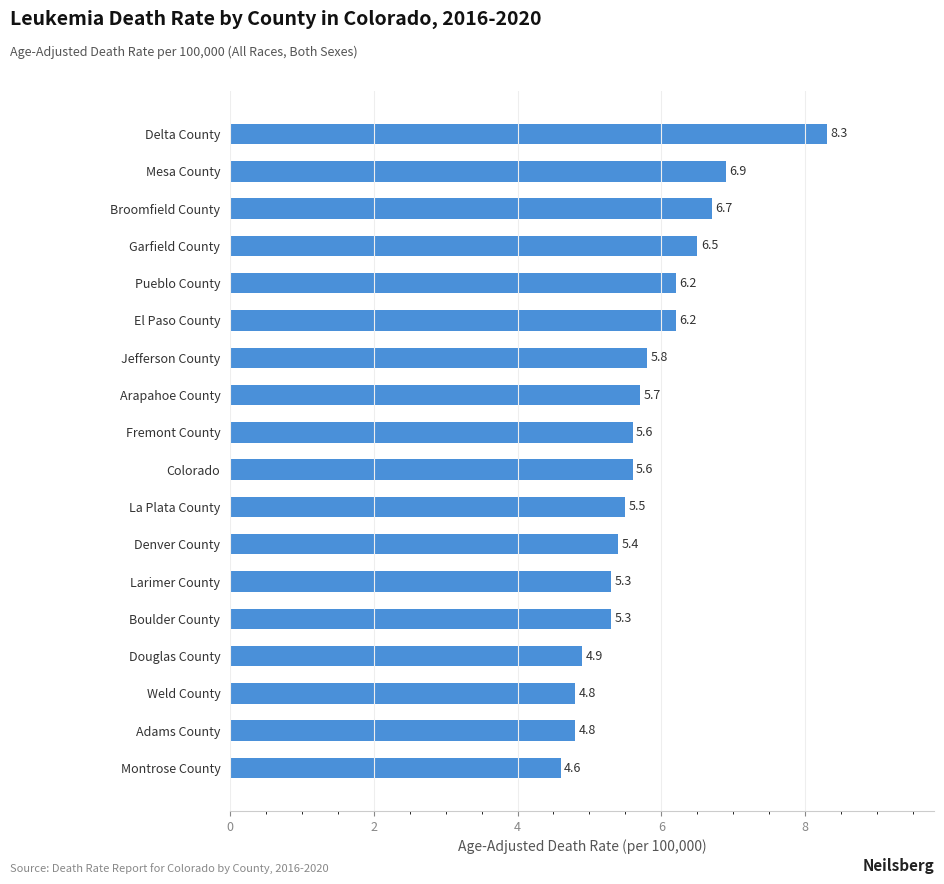

Is it true that the value at Douglas County is 4.9?

True